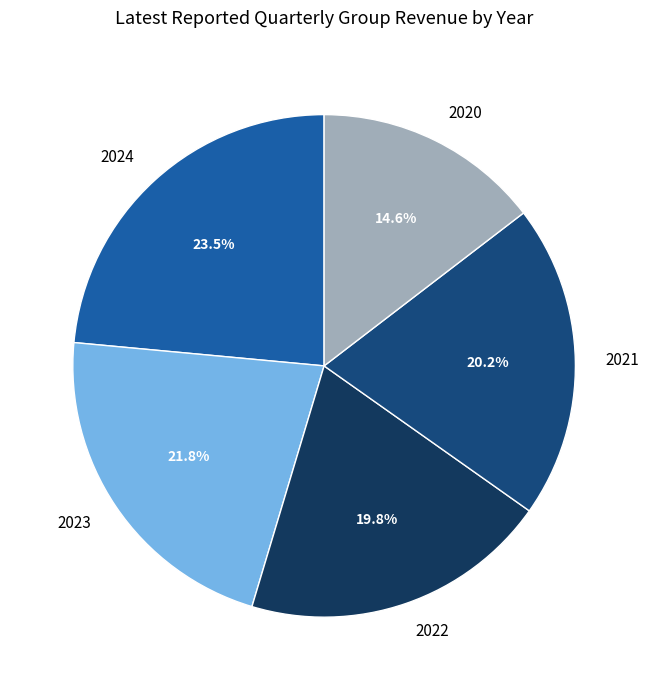

Does any single category account for the majority?

No